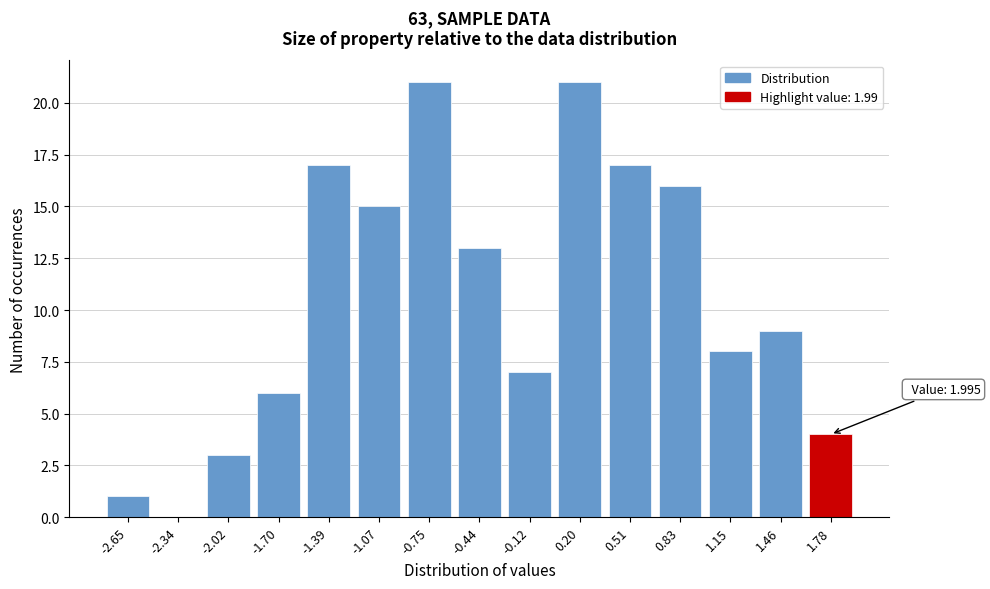

Reading left to right, extract all data points from this chart.

-2.65=1	-2.34=0	-2.02=3	-1.70=6	-1.39=17	-1.07=15	-0.75=21	-0.44=13	-0.12=7	0.20=21	0.51=17	0.83=16	1.15=8	1.46=9	1.78=4